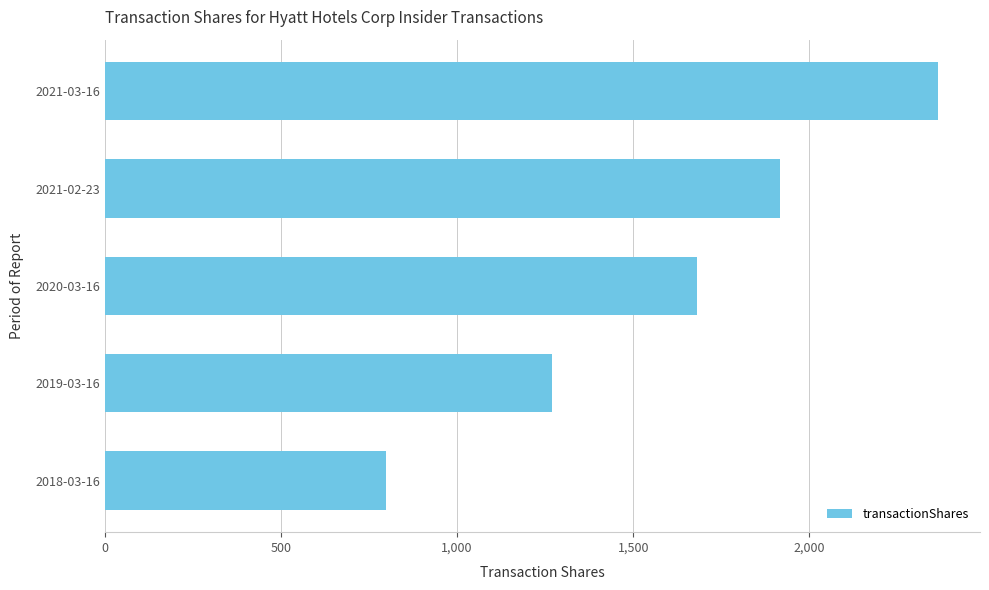

Reading bottom to top, list all the values displayed in this chart.

2018-03-16=799	2019-03-16=1270	2020-03-16=1680	2021-02-23=1918	2021-03-16=2366